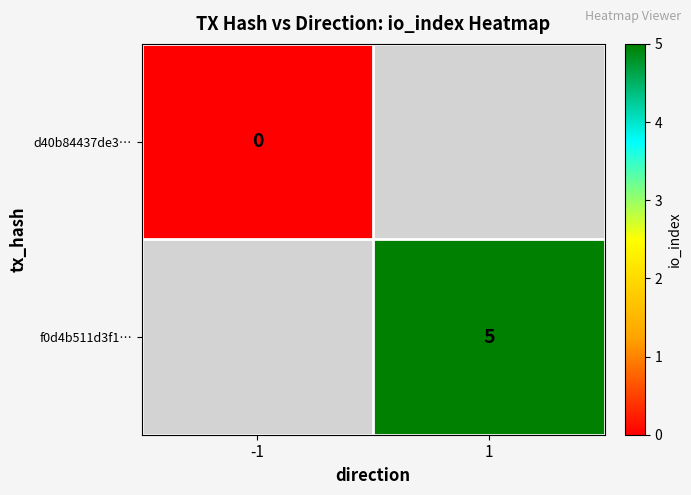

At how many categories does at least one series exceed 4?

1